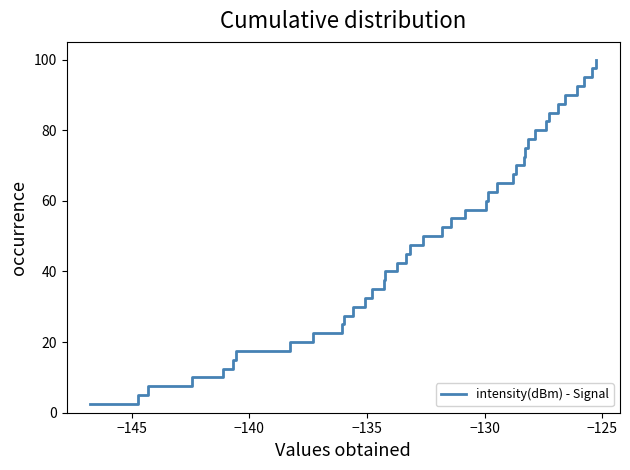

What is the maximum value shown in the chart?

100.0